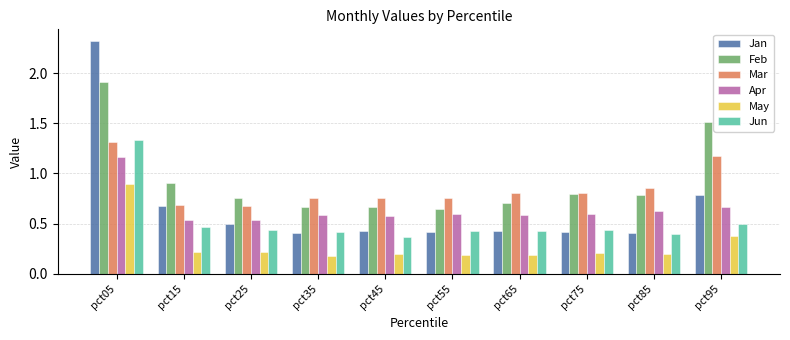

Rank the series by their maximum value, from highest to lowest.

Jan, Feb, Jun, Mar, Apr, May